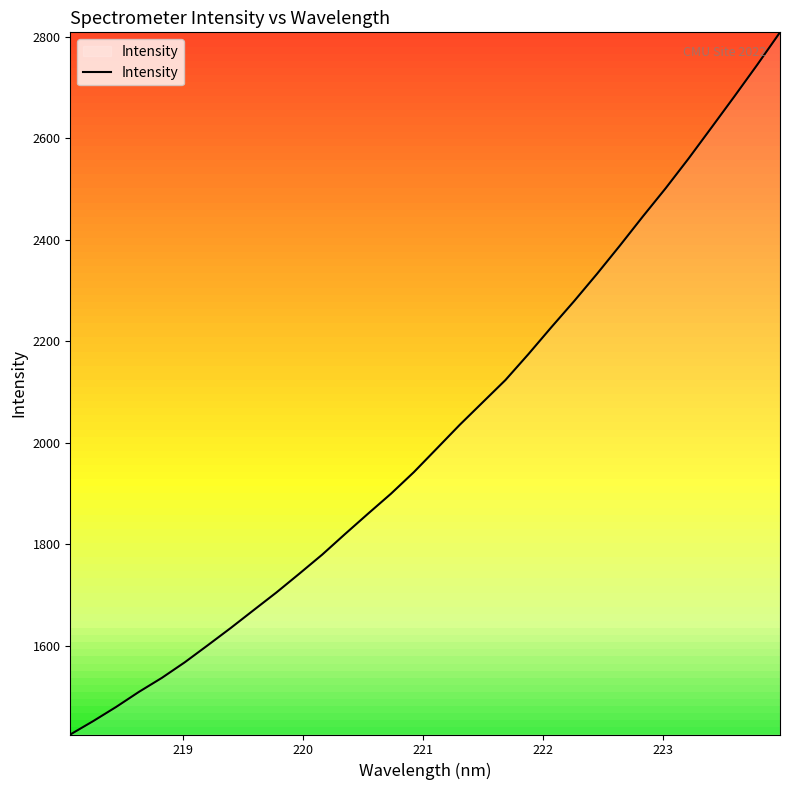

What is the maximum value shown in the chart?

2808.4